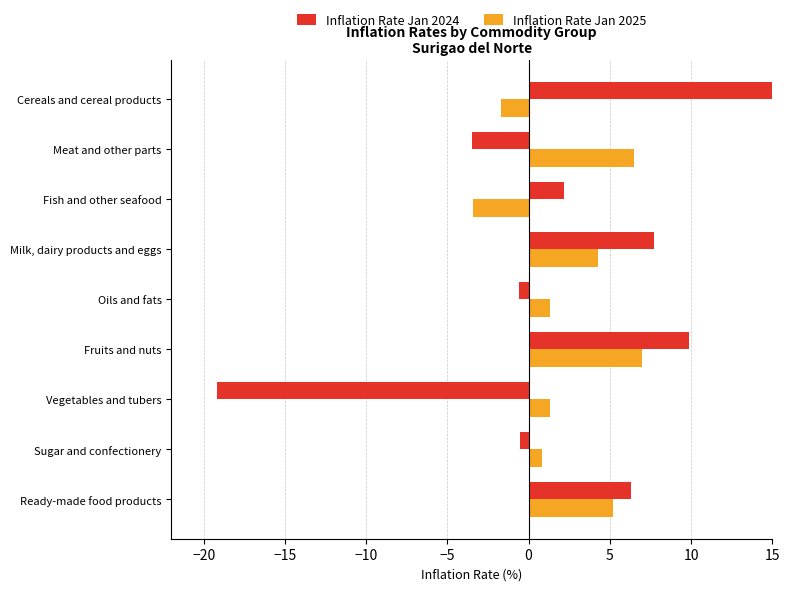

Which series changed the most between Fruits and nuts and Ready-made food products?

Inflation Rate Jan 2024